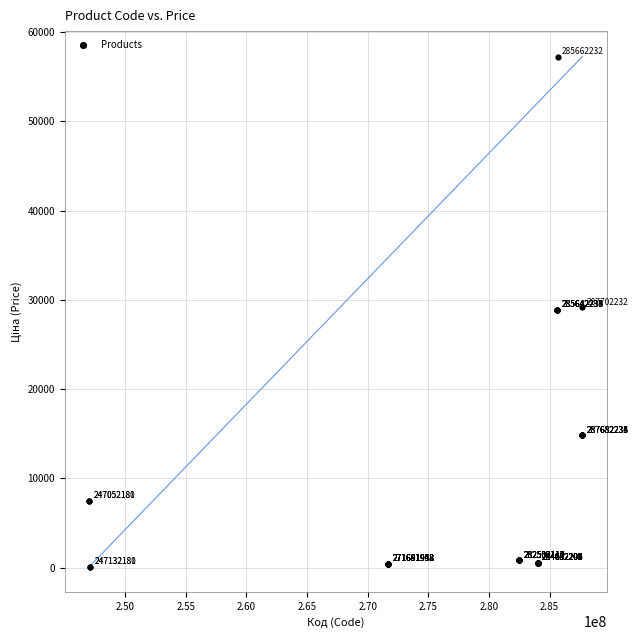

What Y value in the scatter plot is closest to 28684?

28901.7